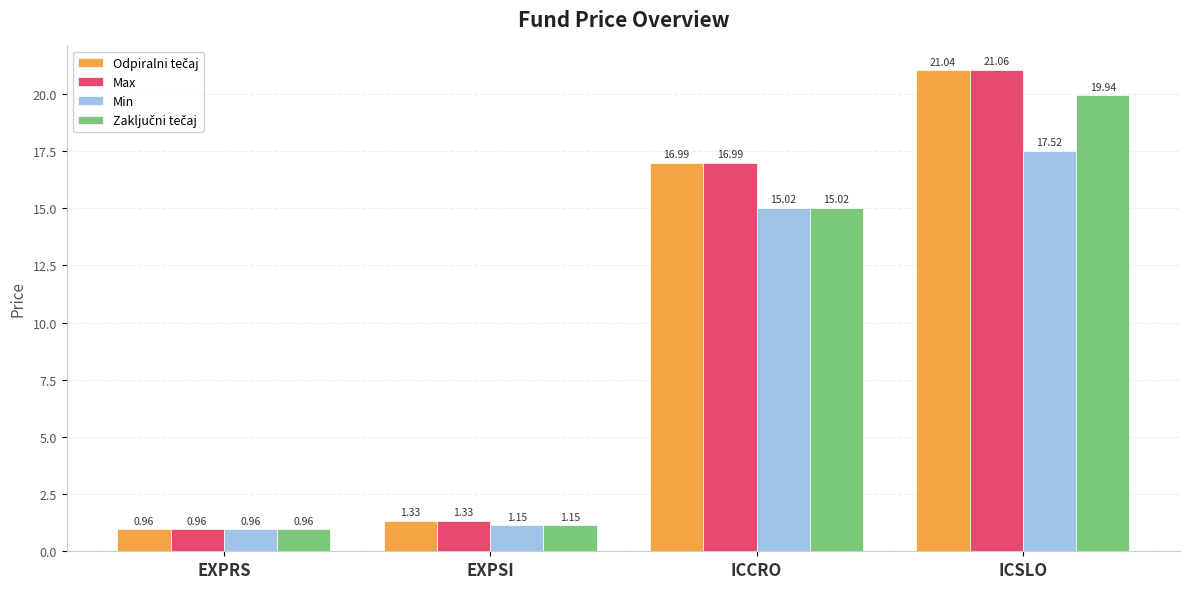

The value of Min at ICSLO is 17.5. True or false?

True